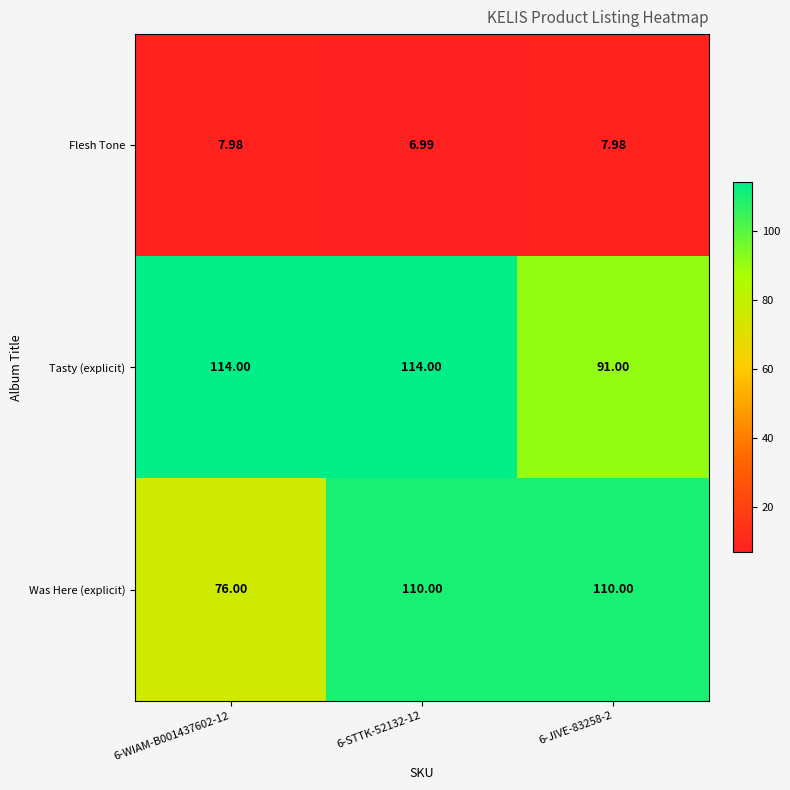

Is the value of Was Here (explicit) at 6-STTK-52132-12 greater than the value of Flesh Tone at 6-JIVE-83258-2?

Yes